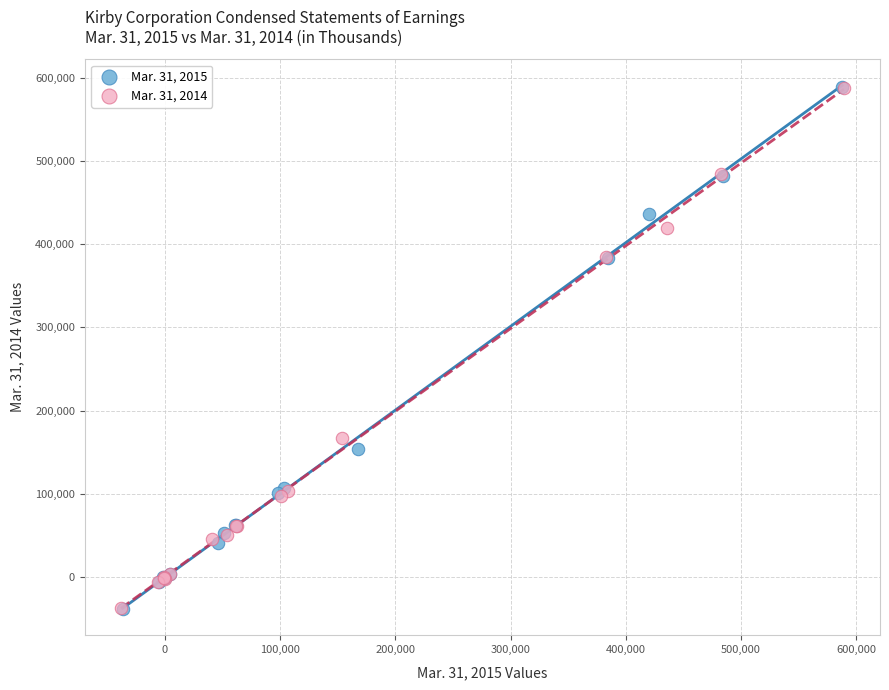

Which series has the largest Y range (max minus min)?

Mar. 31, 2015